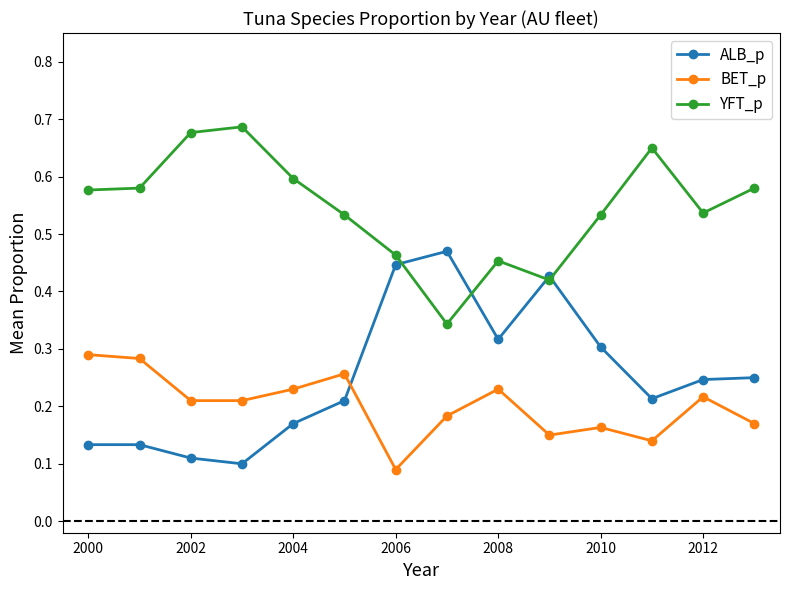

Rank the series by their maximum value, from highest to lowest.

YFT_p, ALB_p, BET_p